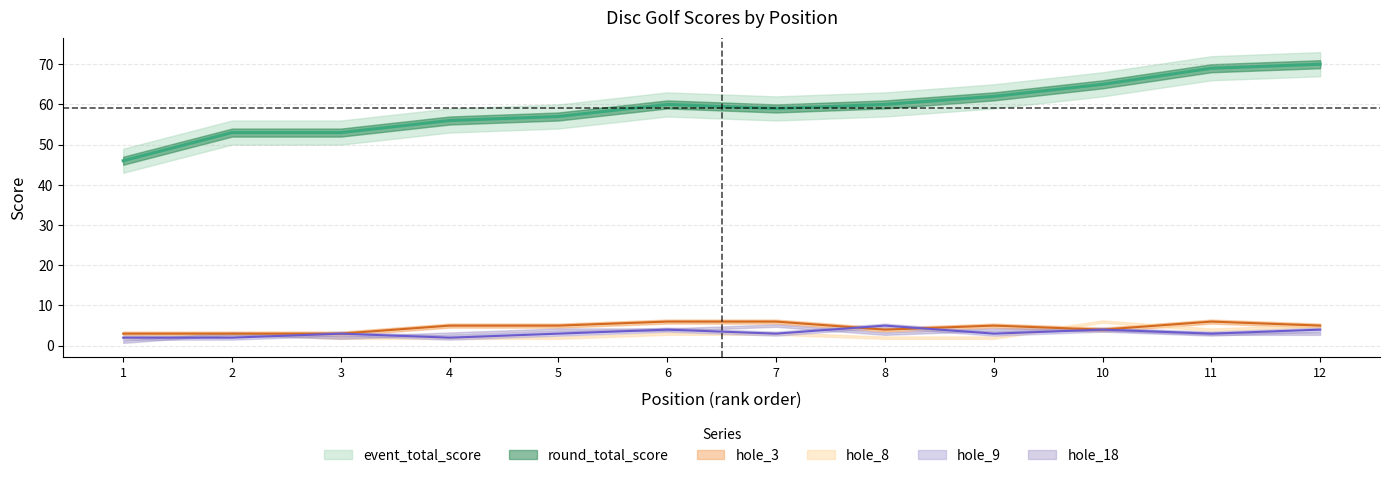

How many data points in hole_9 are less than 3?

3